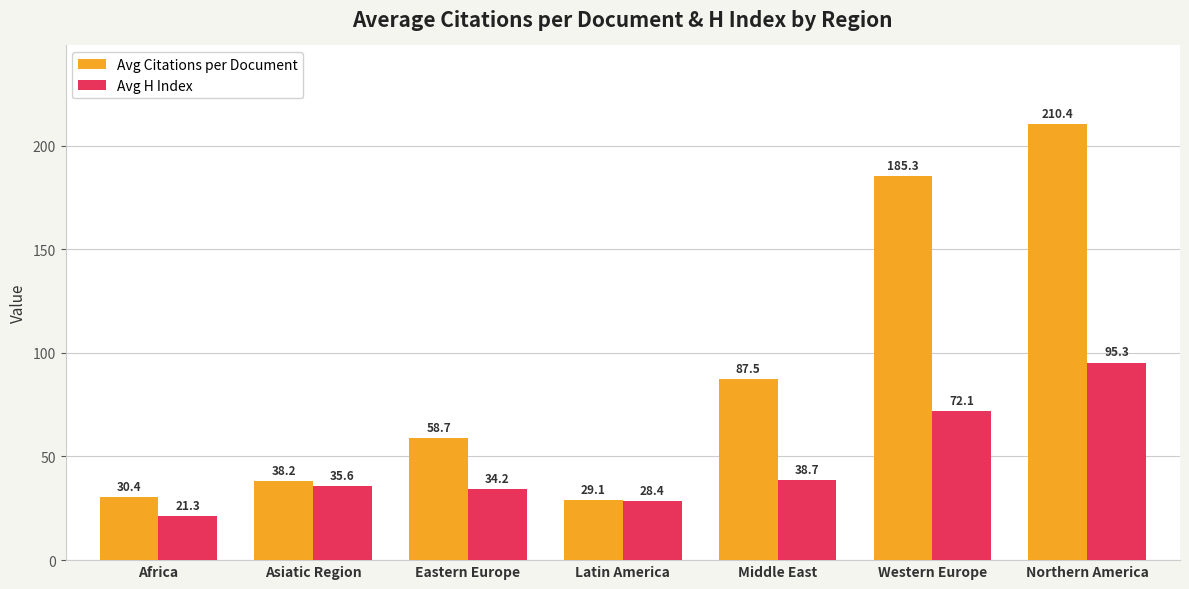

At Africa, list the series in order from largest to smallest.

Avg Citations per Document, Avg H Index